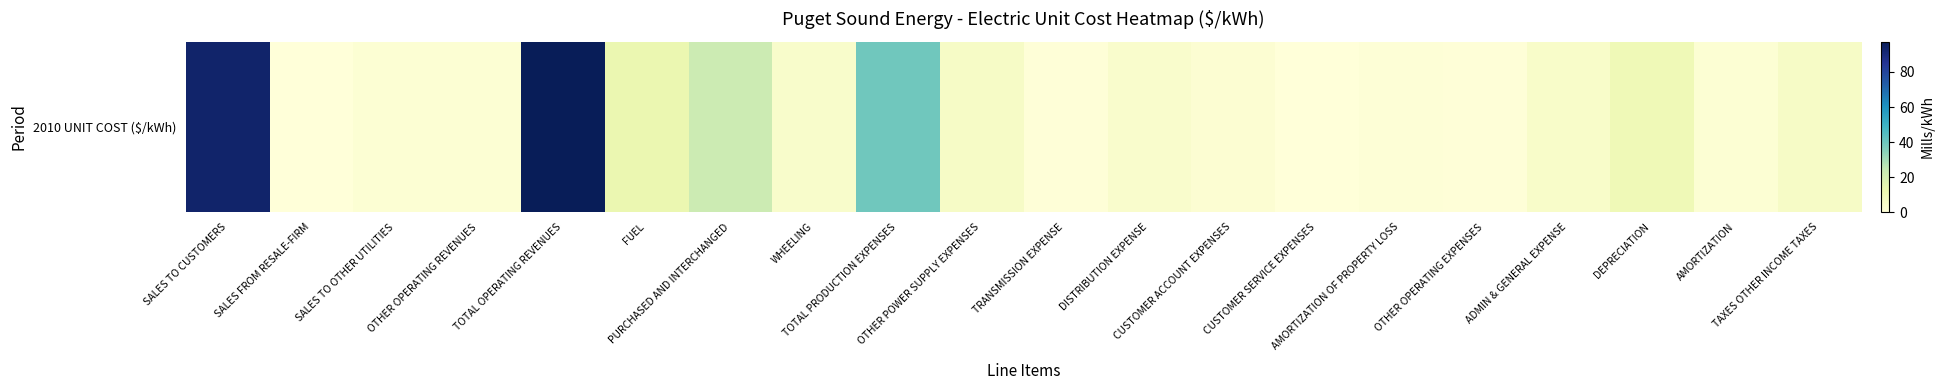

Count the number of data series in this chart.

1